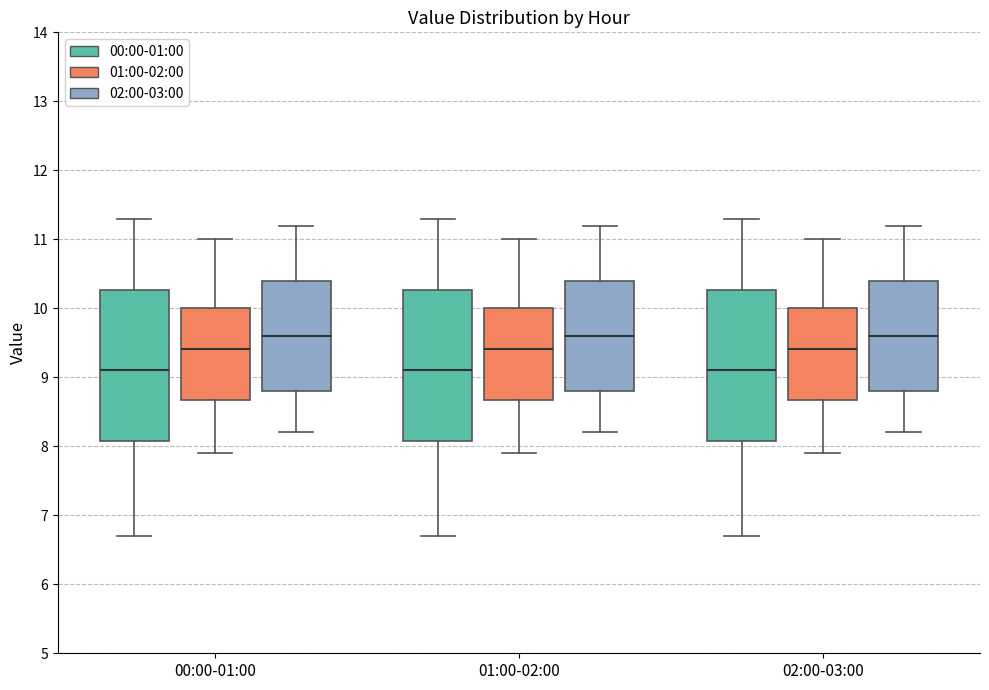

Reading left to right, read every box against the y-axis: the position of its median line, the range the box covers, and the ends of its whiskers. The values are not printed on the chart, so give them approximately, as read against the axis.

00:00-01:00 (00:00-01:00): median 9.1, box 8.1 to 10.3, whiskers 6.7 to 11.3
00:00-01:00 (01:00-02:00): median 9.4, box 8.7 to 10.0, whiskers 7.9 to 11.0
00:00-01:00 (02:00-03:00): median 9.6, box 8.8 to 10.4, whiskers 8.2 to 11.2
01:00-02:00 (00:00-01:00): median 9.1, box 8.1 to 10.3, whiskers 6.7 to 11.3
01:00-02:00 (01:00-02:00): median 9.4, box 8.7 to 10.0, whiskers 7.9 to 11.0
01:00-02:00 (02:00-03:00): median 9.6, box 8.8 to 10.4, whiskers 8.2 to 11.2
02:00-03:00 (00:00-01:00): median 9.1, box 8.1 to 10.3, whiskers 6.7 to 11.3
02:00-03:00 (01:00-02:00): median 9.4, box 8.7 to 10.0, whiskers 7.9 to 11.0
02:00-03:00 (02:00-03:00): median 9.6, box 8.8 to 10.4, whiskers 8.2 to 11.2